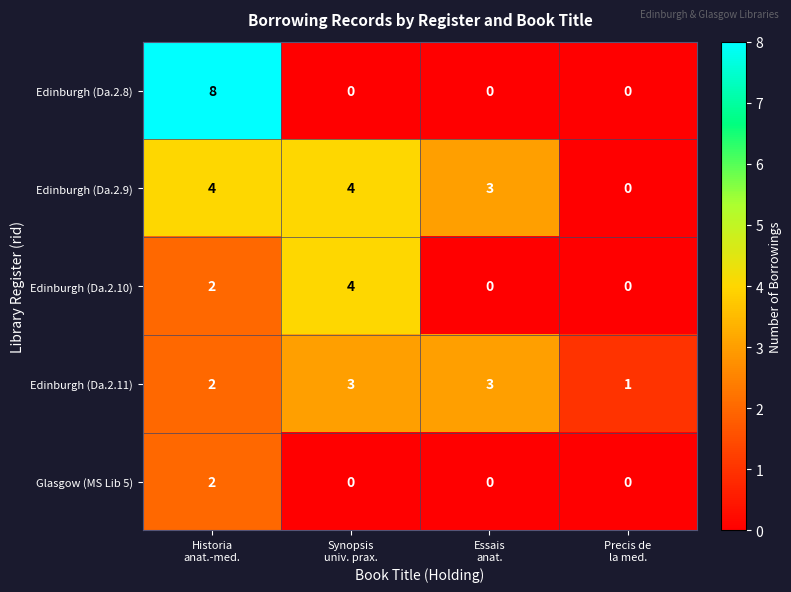

Reading left to right, extract all data points from this chart.

Edinburgh (Da.2.8): 8	0	0	0
Edinburgh (Da.2.9): 4	4	3	0
Edinburgh (Da.2.10): 2	4	0	0
Edinburgh (Da.2.11): 2	3	3	1
Glasgow (MS Lib 5): 2	0	0	0